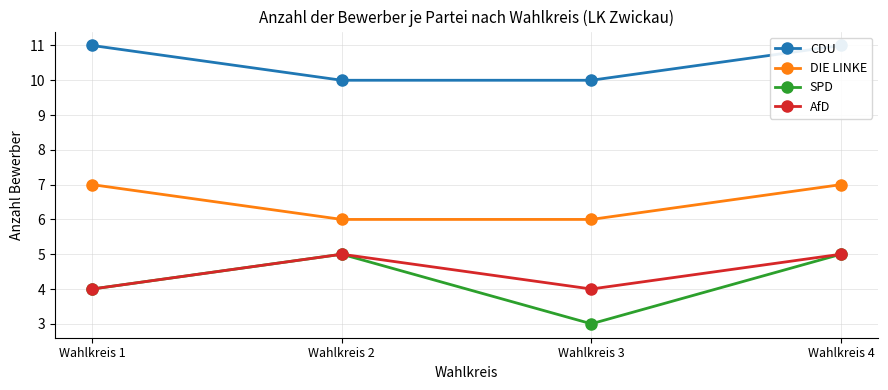

Reading right to left, what are all the values shown in this chart?

CDU: 11	10	10	11
DIE LINKE: 7	6	6	7
SPD: 5	3	5	4
AfD: 5	4	5	4